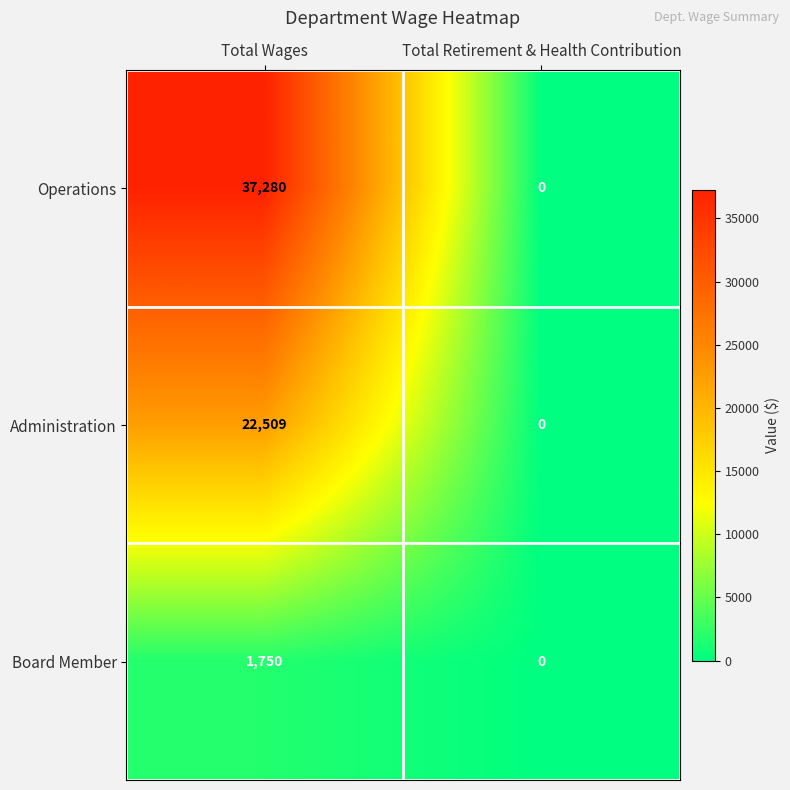

How many data points in Operations are less than 37280?

1